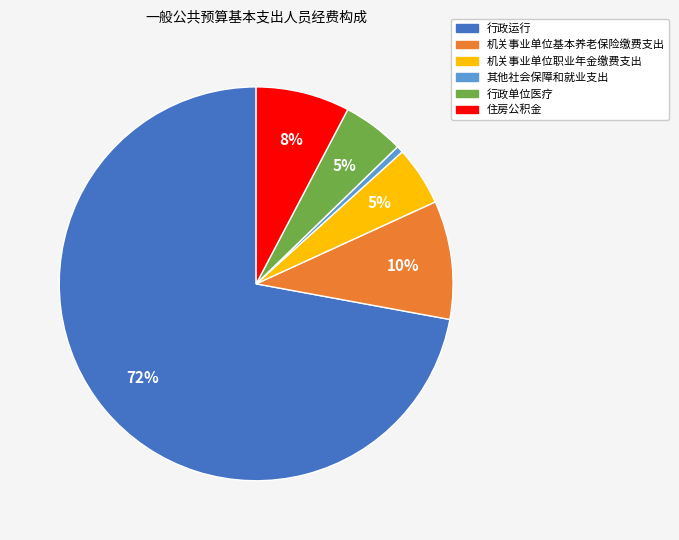

To the nearest percent, what is the difference between the 住房公积金 and 机关事业单位基本养老保险缴费支出 slice percentages?

2%